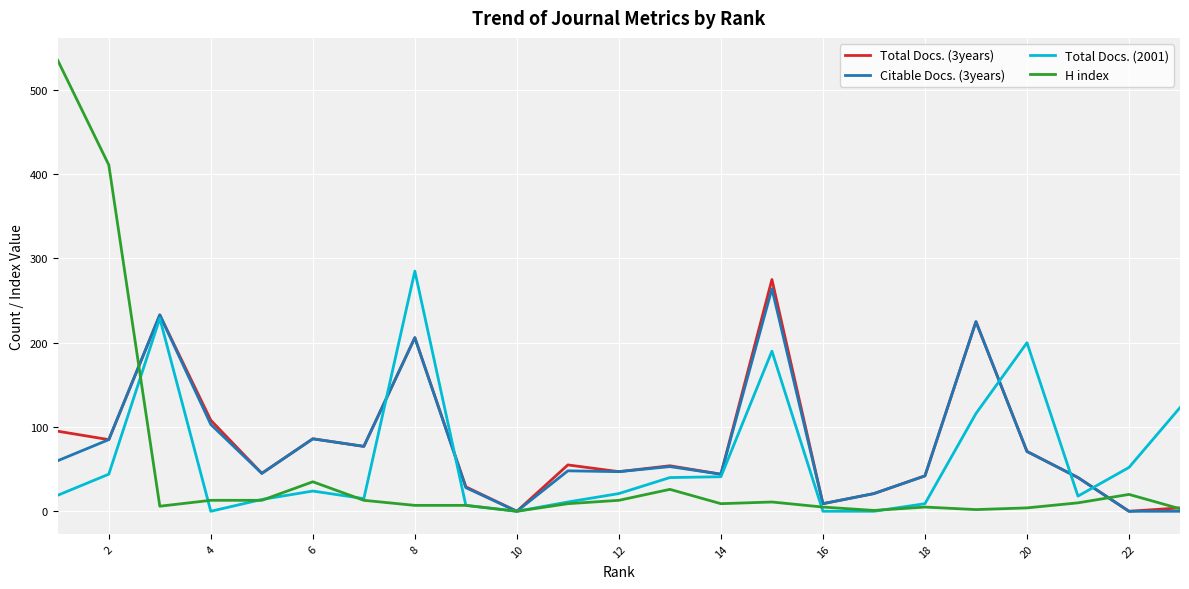

Which series has the largest range (max minus min)?

H index